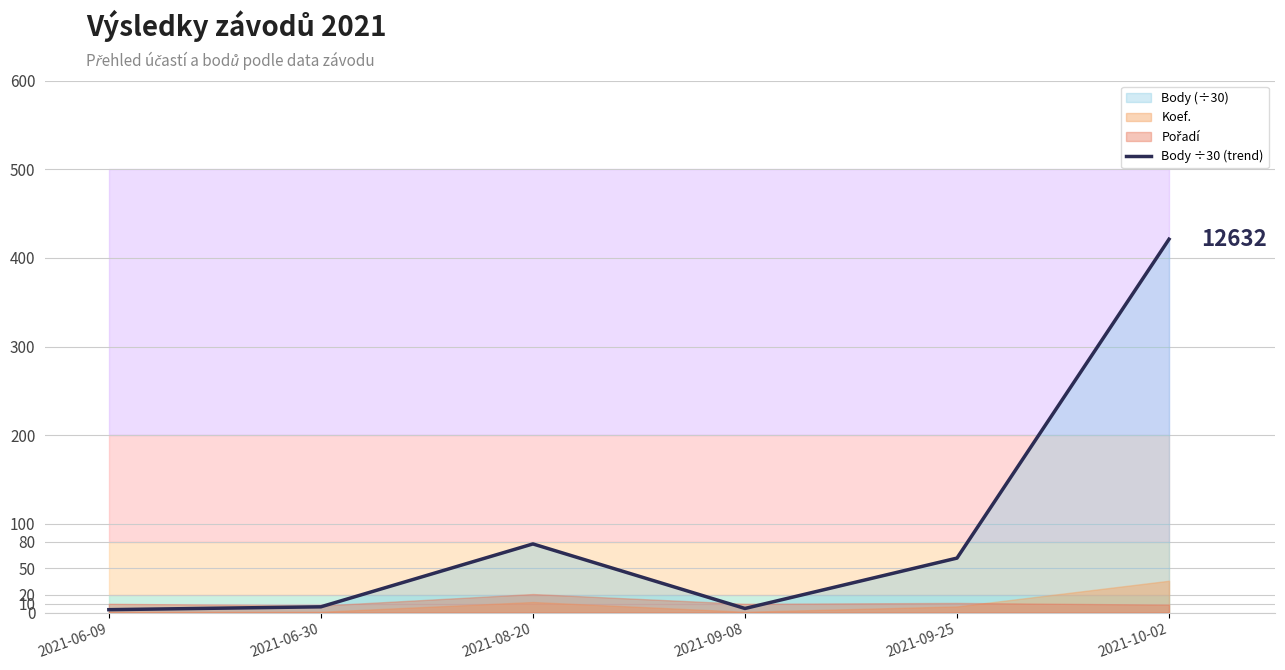

What is the ratio of the value at 2021-06-30 to the value at 2021-06-09?

2.0